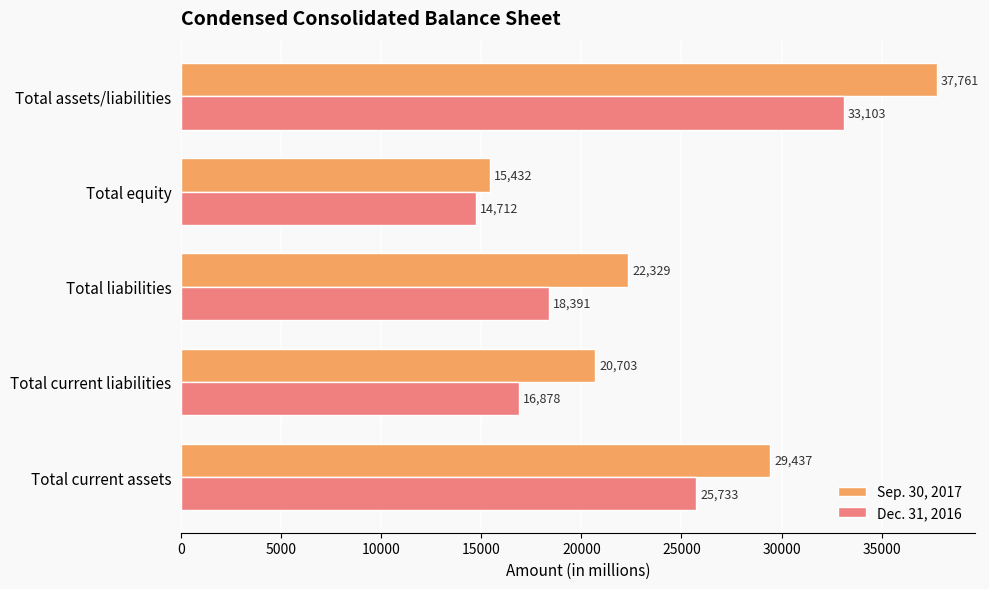

What is the total value across all series at Total current assets?

55170